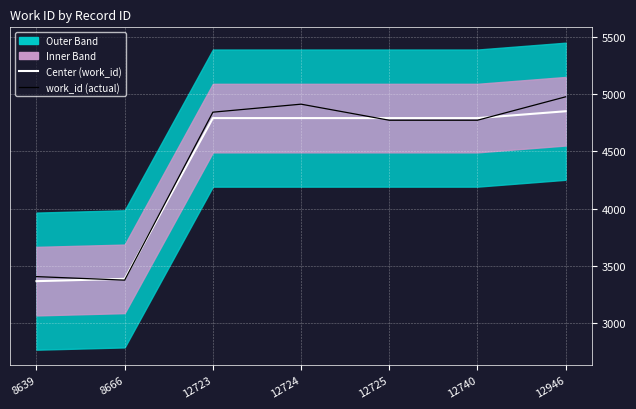

The value of Center (work_id) at 12946 is 4852.0. True or false?

True